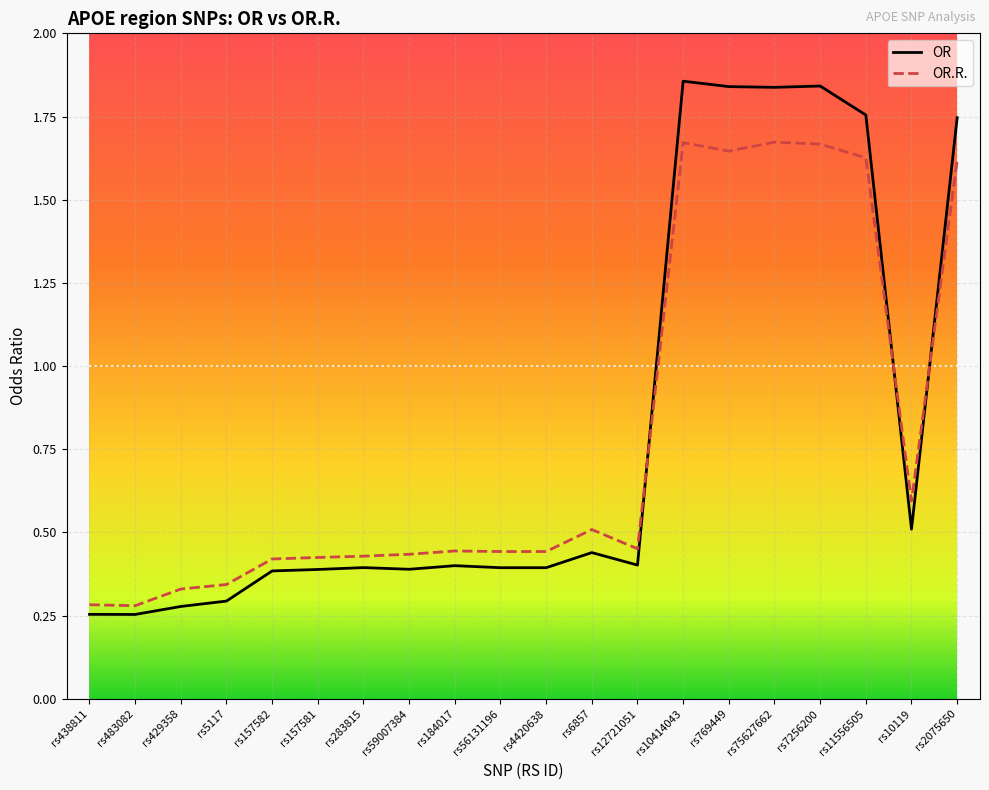

How many lines are shown in the chart?

2